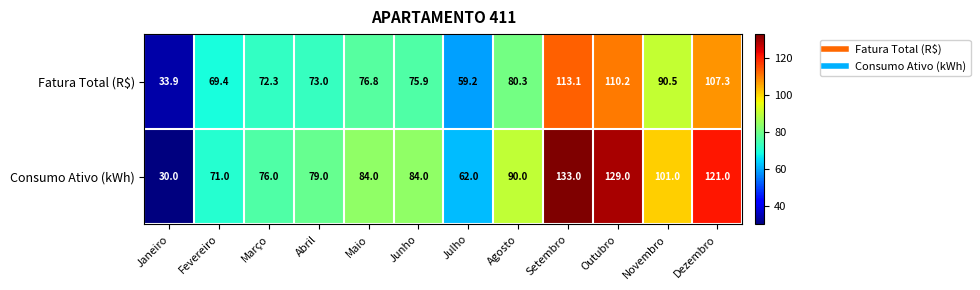

Which series has the largest total across all categories?

Consumo Ativo (kWh)